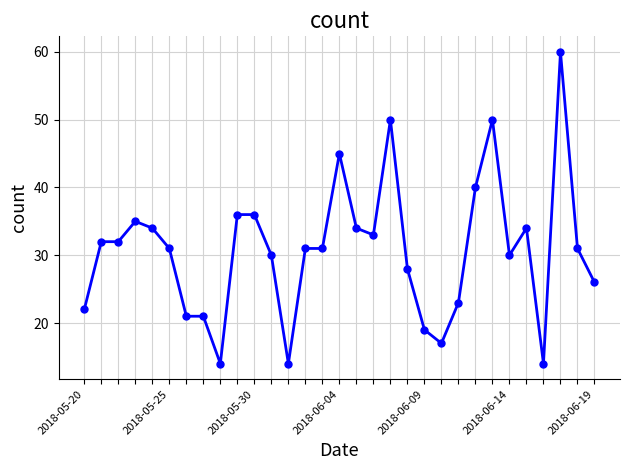

What is the maximum value shown in the chart?

60